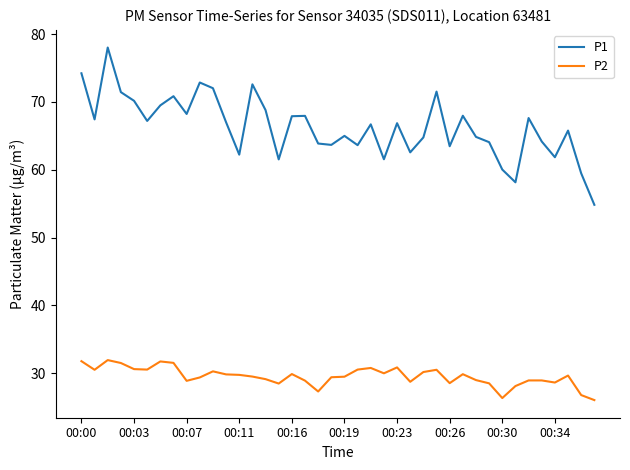

How many series are shown in this chart?

2